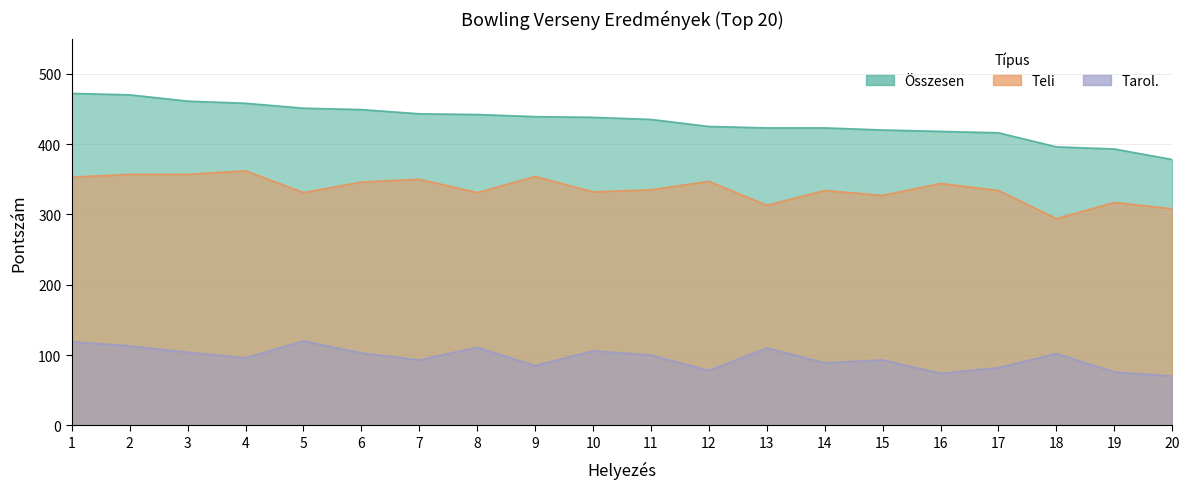

What is the total value across all series at 5?

902